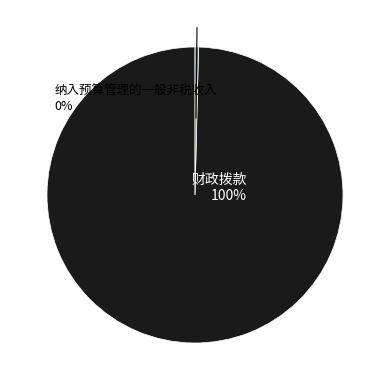

What percentage do 纳入预算管理的一般非税收入 and 财政拨款 together represent?

100.0%